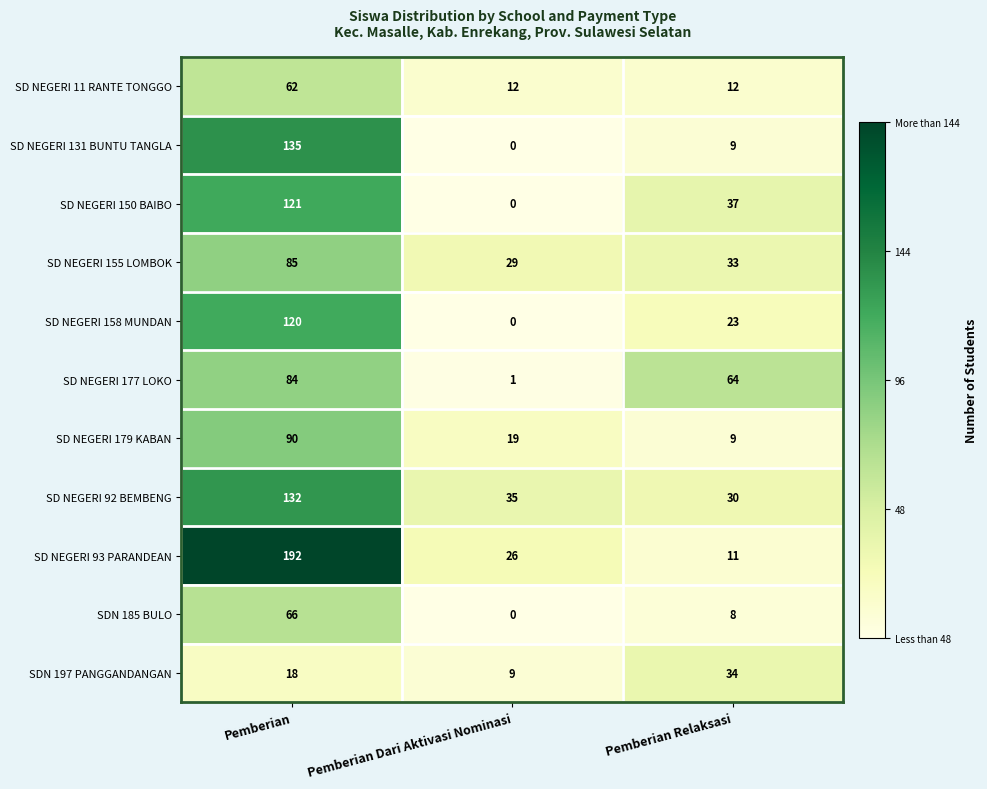

The value of SD NEGERI 11 RANTE TONGGO at Pemberian Dari Aktivasi Nominasi is 7. True or false?

False